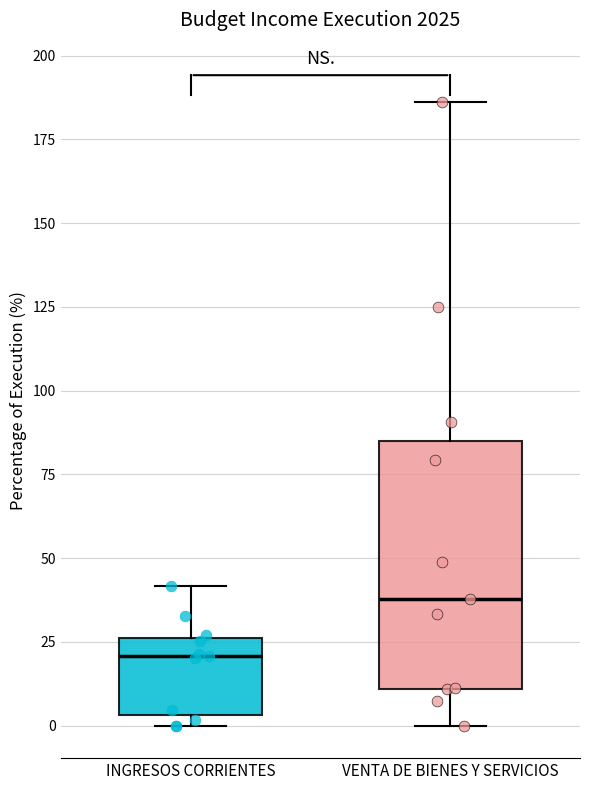

Reading left to right, transcribe this box plot: for each box, give where its median line is, the range the box spans, and where its two whiskers end, as read against the y-axis. The values are not printed on the chart, so give them approximately, as read against the axis.

INGRESOS CORRIENTES: median 20, box 5 to 25, whiskers 0 to 40
VENTA DE BIENES Y SERVICIOS: median 40, box 10 to 85, whiskers 0 to 185